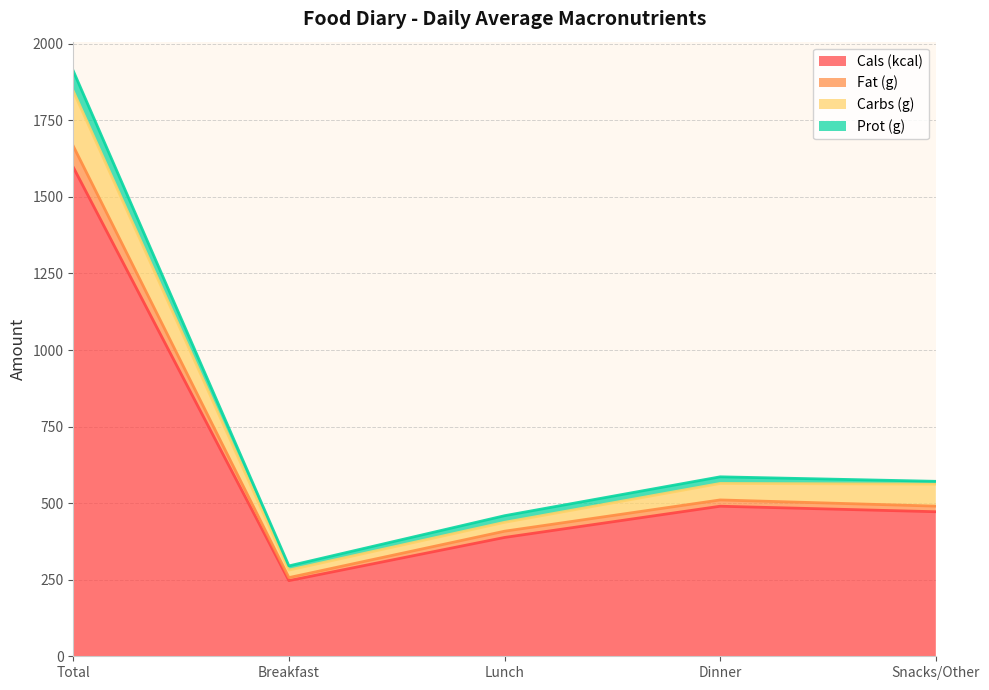

What is the maximum value for Cals (kcal)?

1597.0